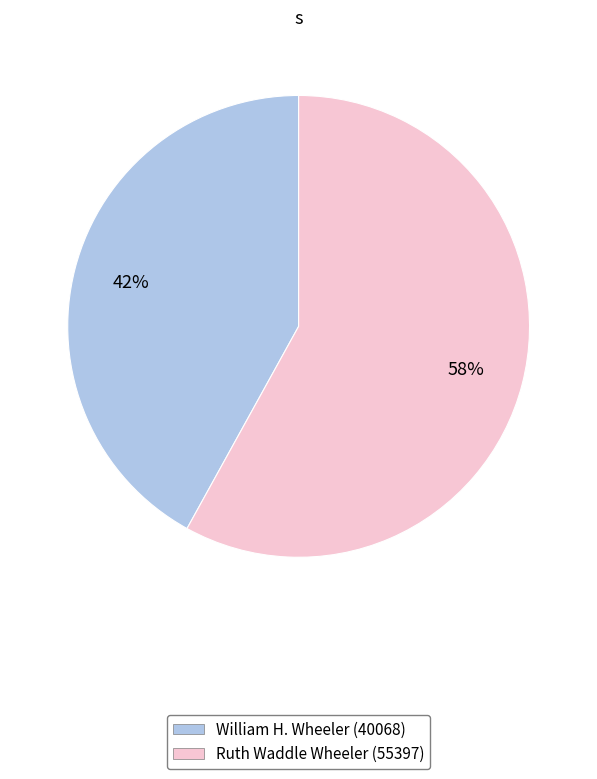

Which category accounts for the majority?

Ruth Waddle Wheeler (55397)